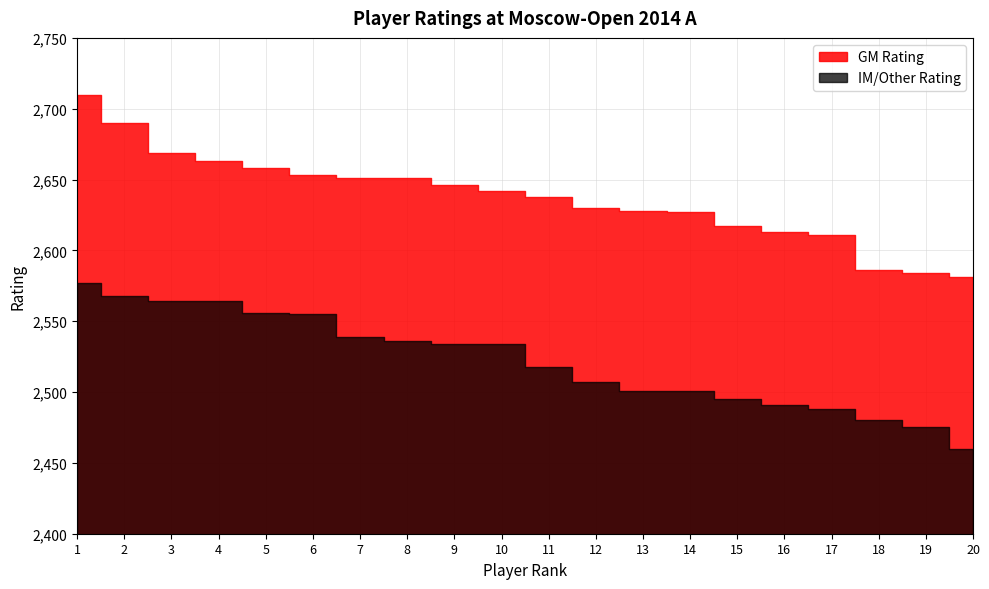

Rank the series at 19 from lowest to highest value.

IM/Other Rating, GM Rating